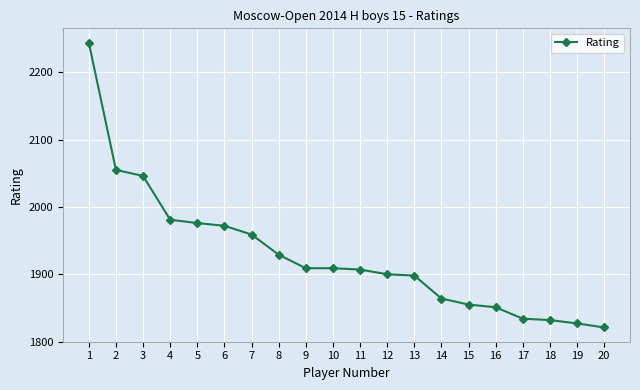

Is this an area chart (filled region under the line)?

No